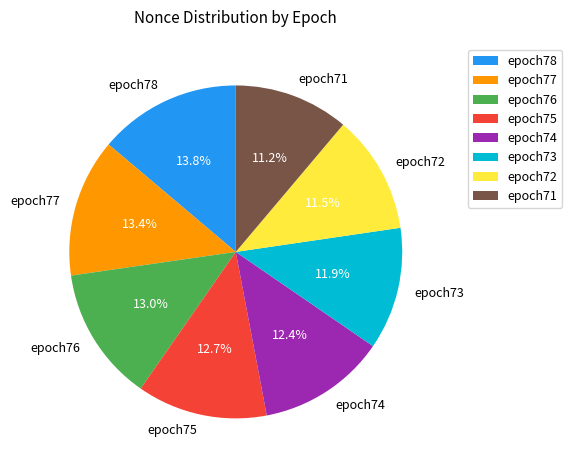

How much of the chart is everything except epoch73?

88.1%